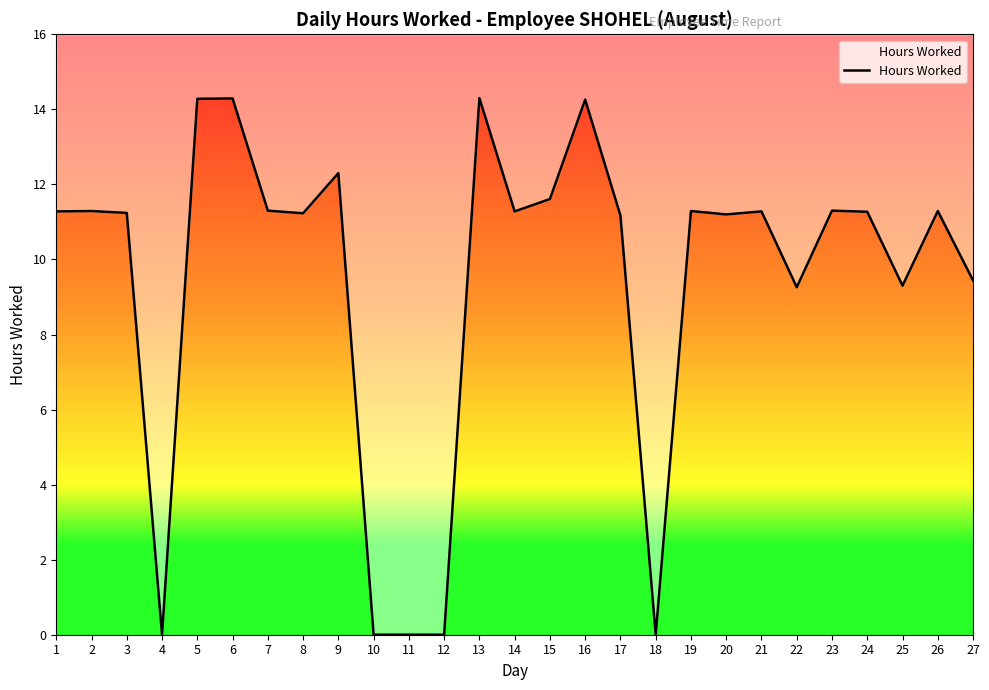

Does the chart display data point markers on the line(s)?

No